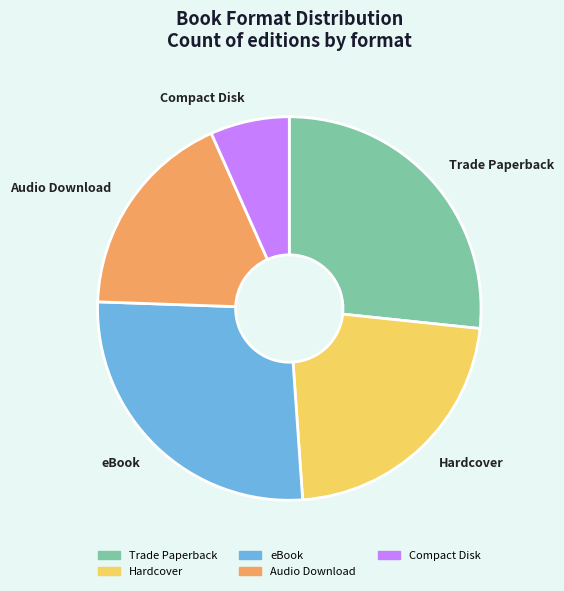

Which category has the smallest portion of the pie?

Compact Disk